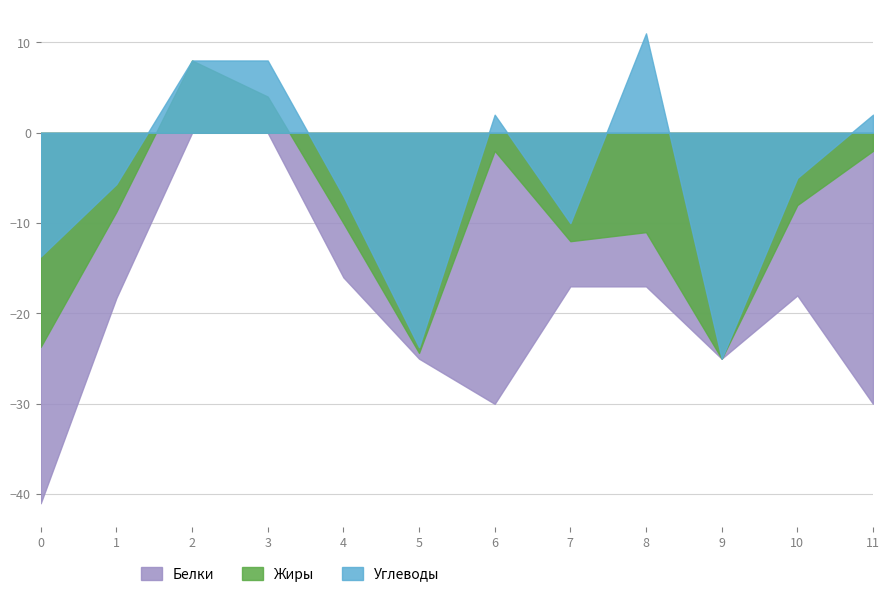

Which series has the widest spread of values?

Белки